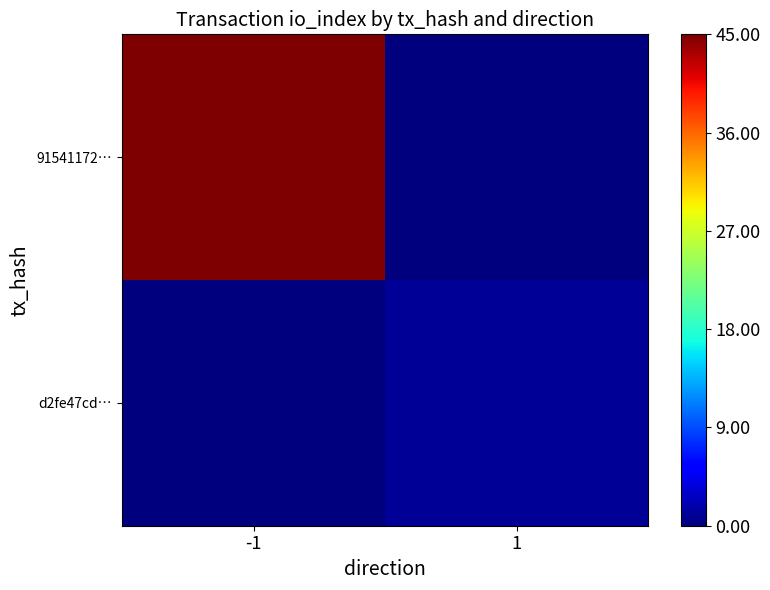

At which category is the sum across all series the highest?

-1